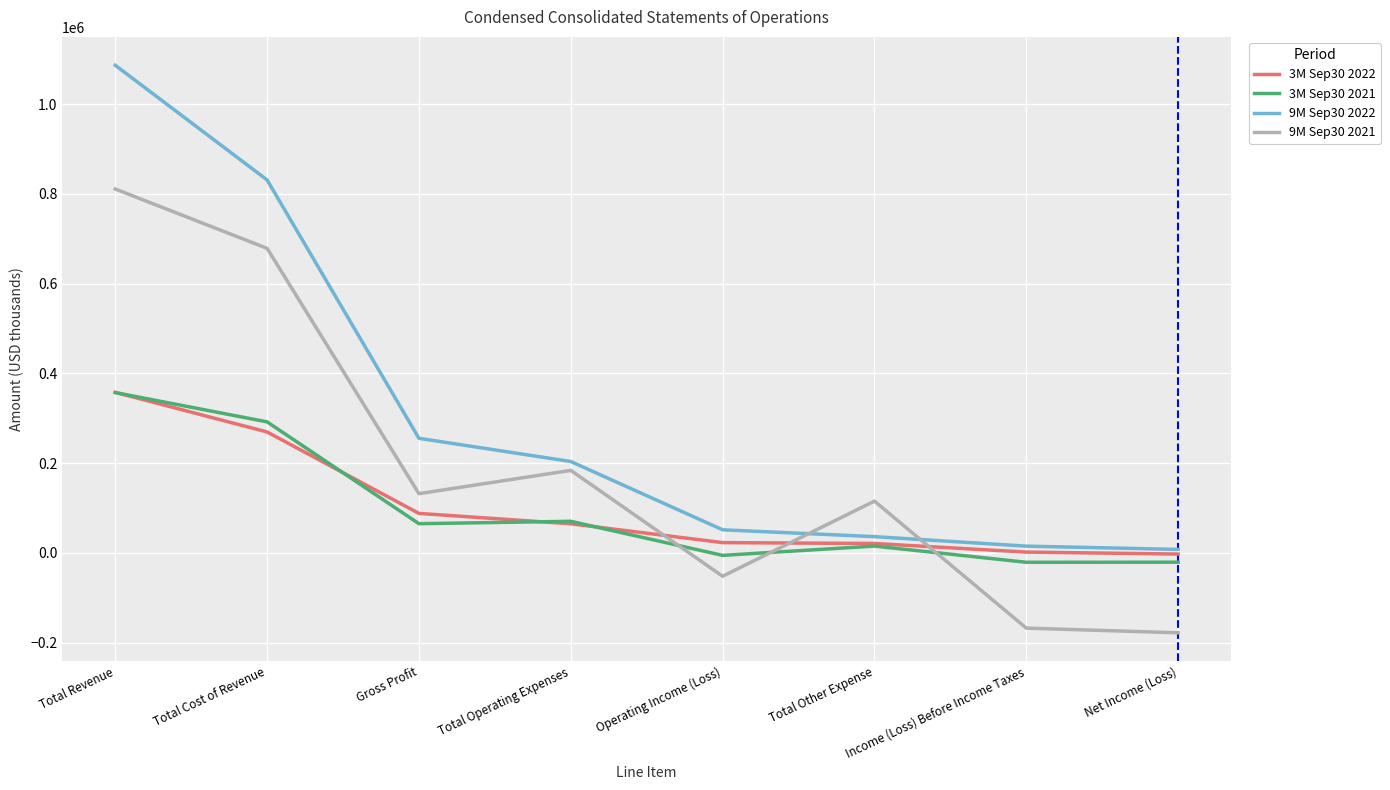

Does the chart have visible grid lines?

Yes